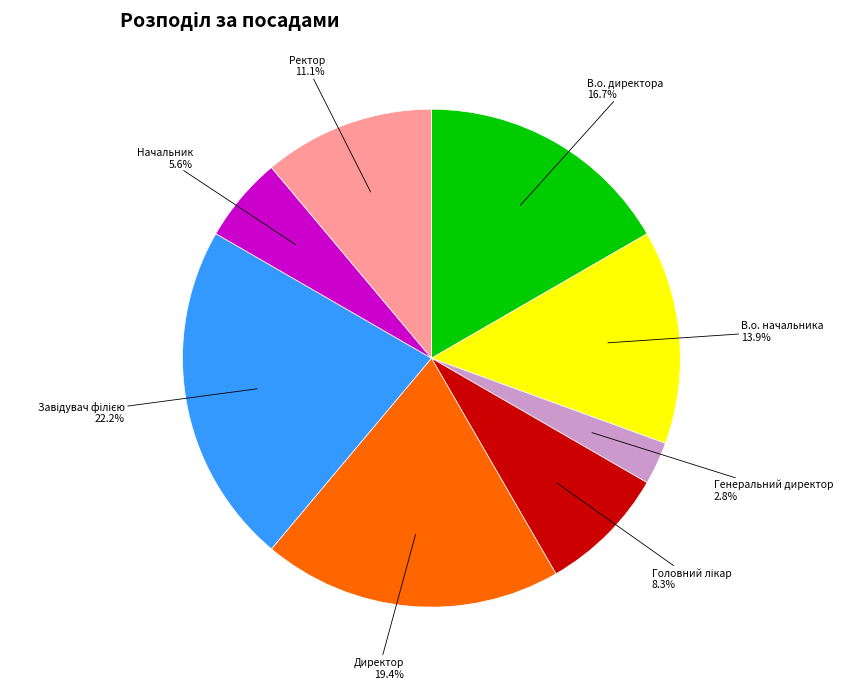

How many slices are in this pie chart?

8